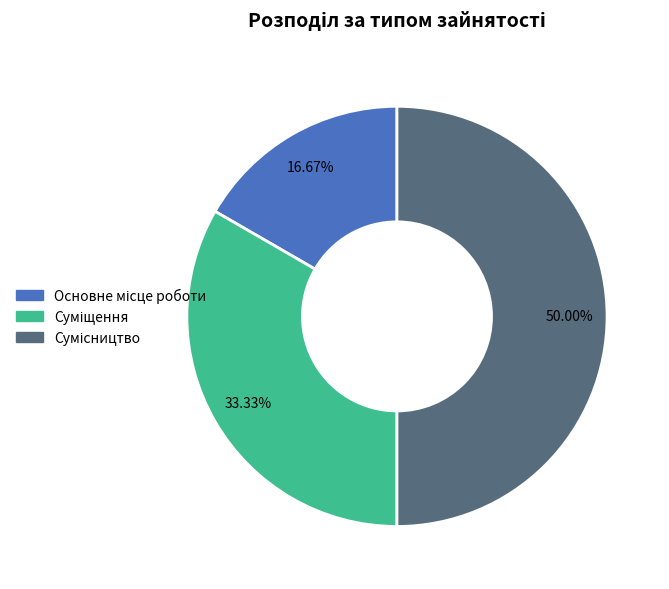

How many slices are in this pie chart?

3